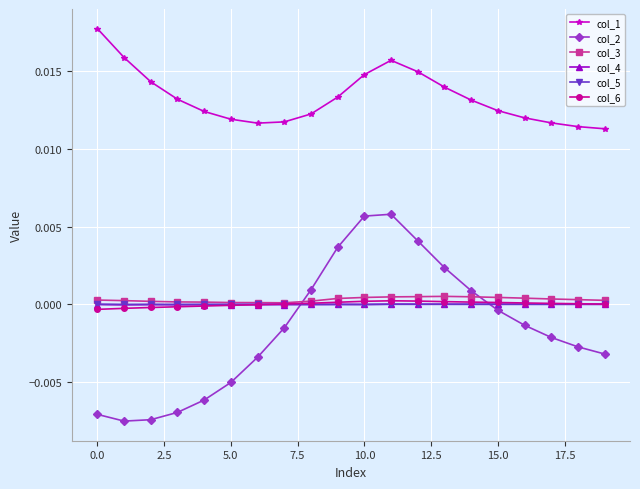

Does the chart display data point markers on the line(s)?

Yes